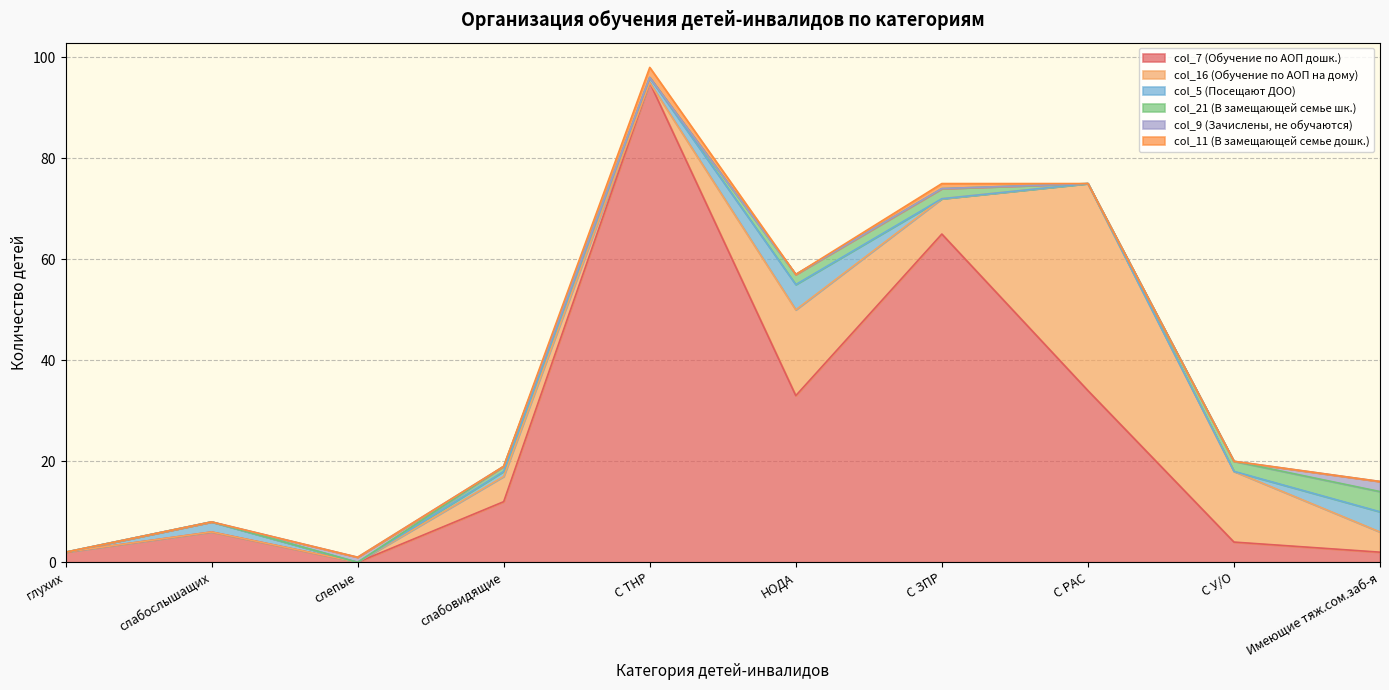

Between С РАС and слепые, which is larger?

С РАС